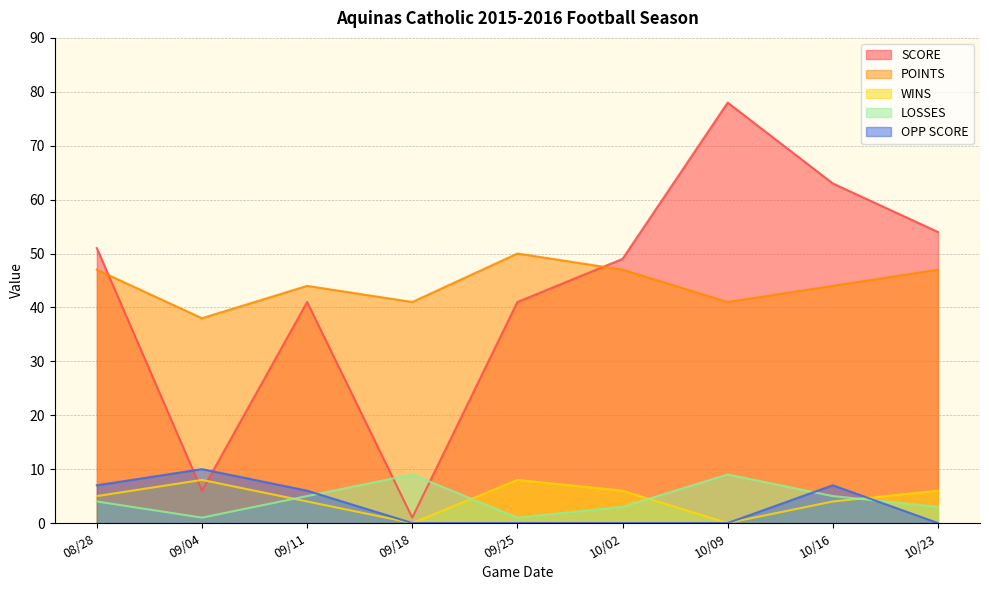

In LOSSES, how many points are lower than both neighbors (excluding endpoints)?

2